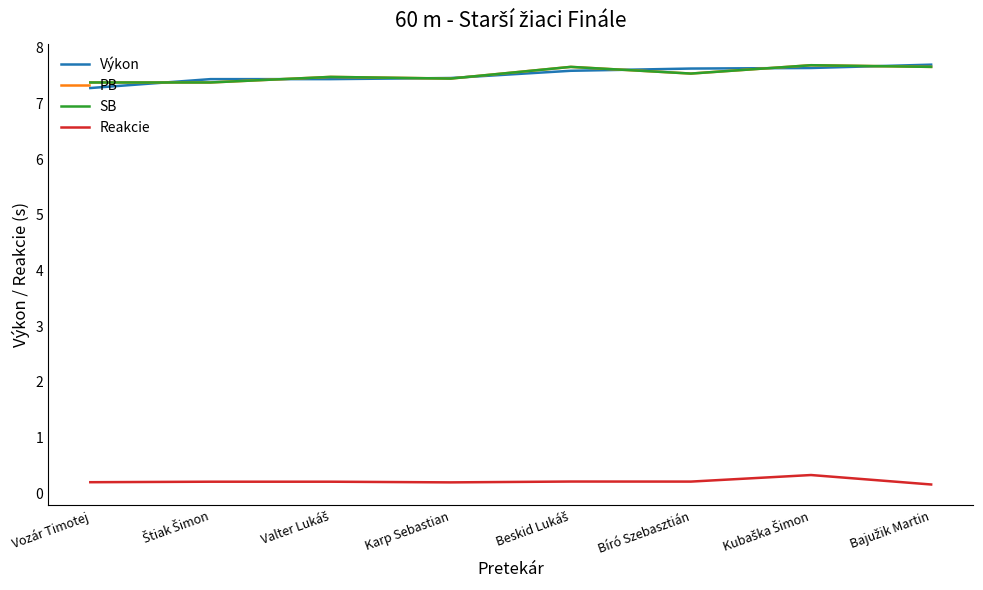

Is this an area chart (filled region under the line)?

No